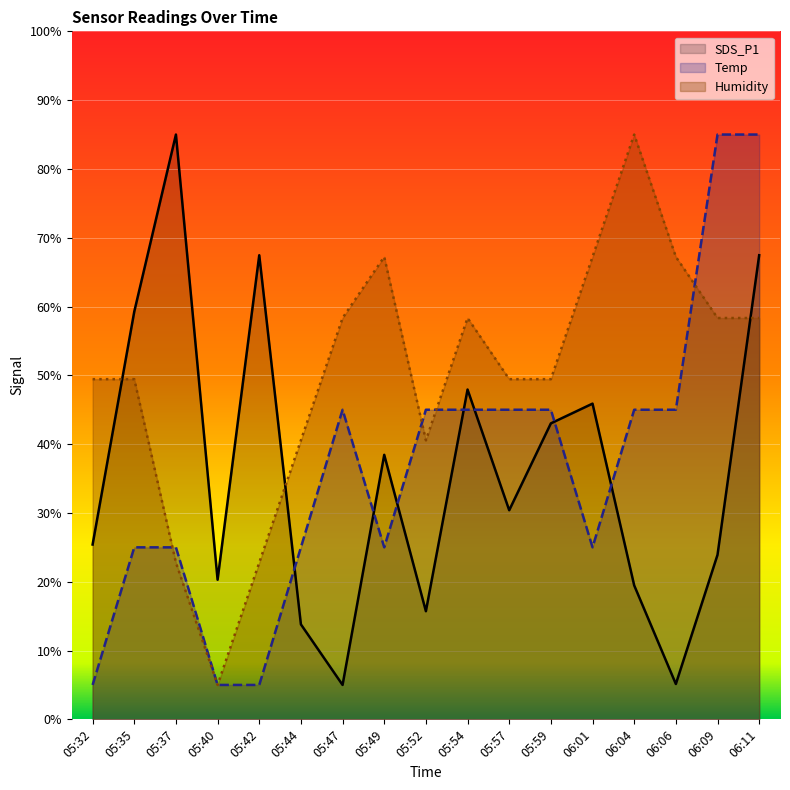

After their last crossing, which series has the higher values: Humidity or Temp?

Temp